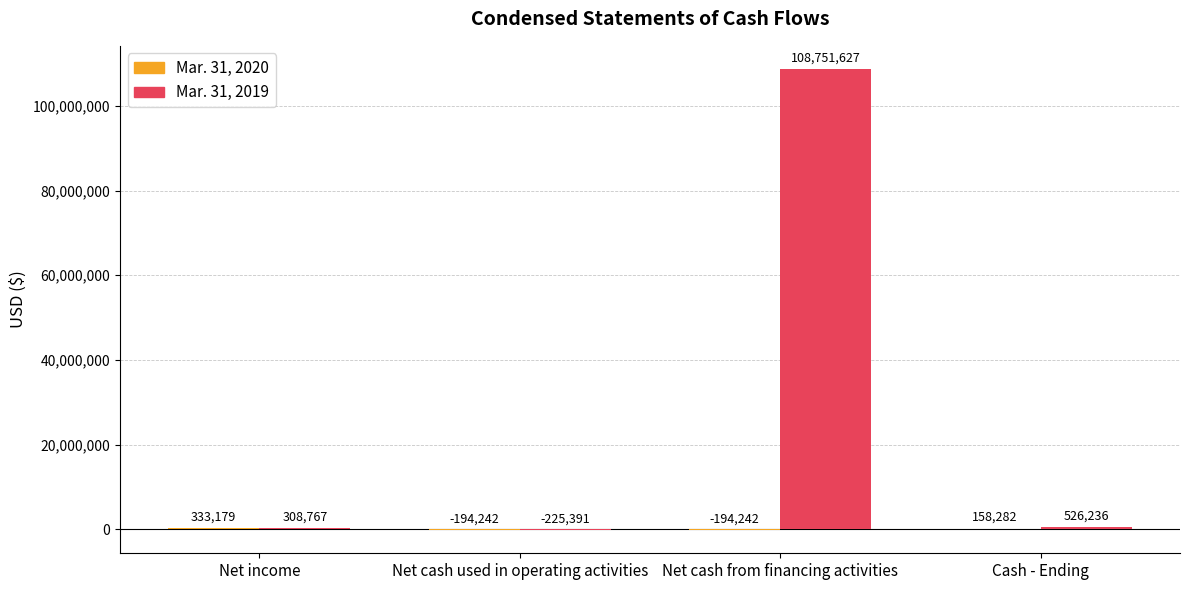

The value of Mar. 31, 2019 at Net cash from financing activities is 170240883. True or false?

False